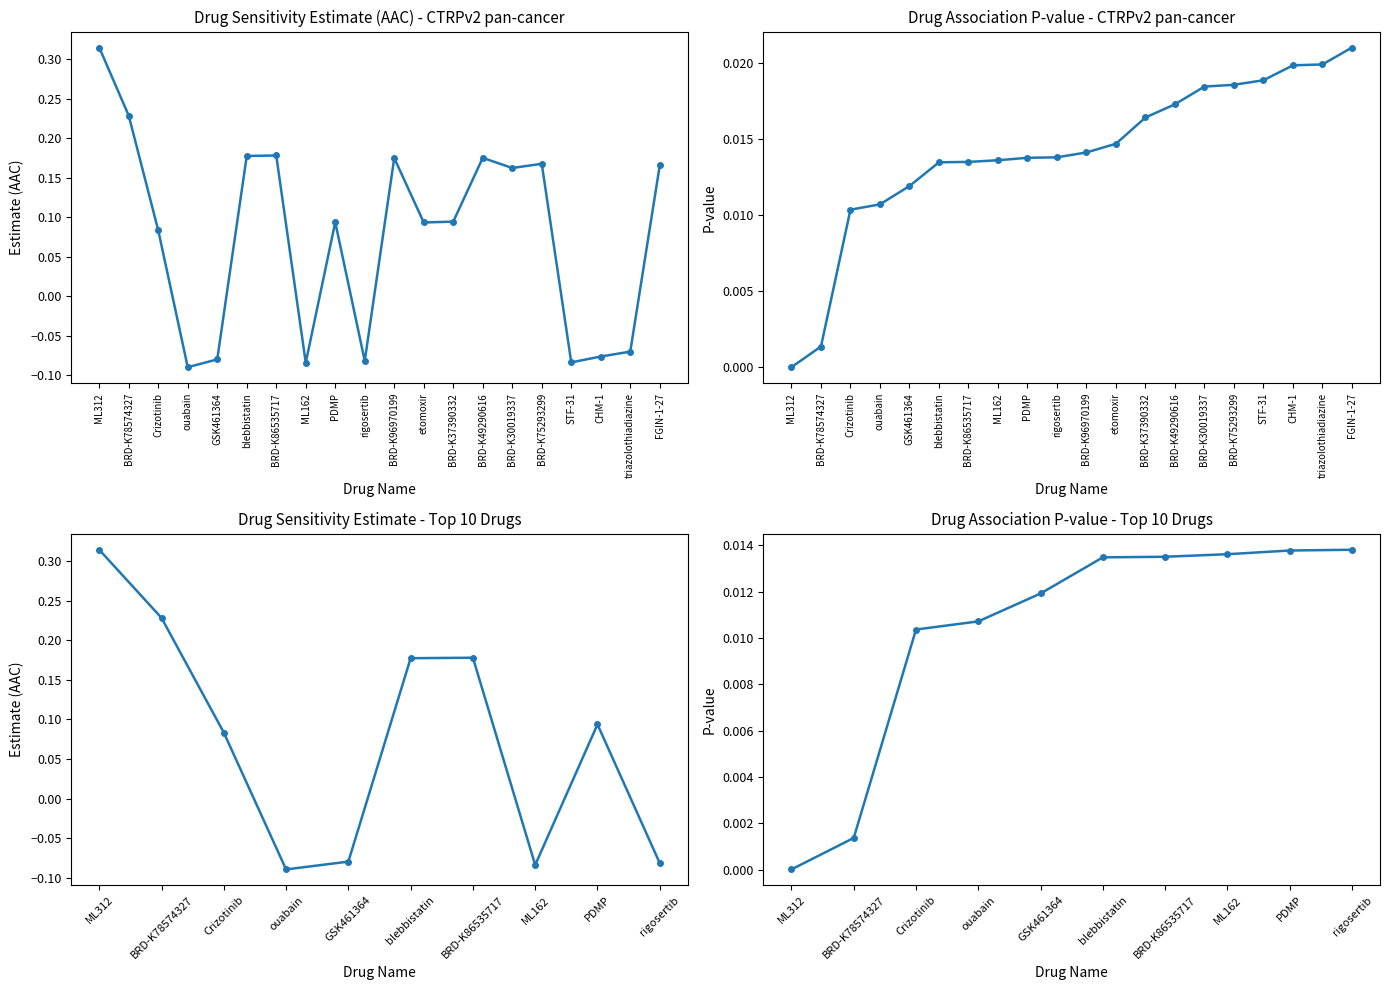

True or false: pvalue has a value of 0.0 at BRD-K96970199.

False